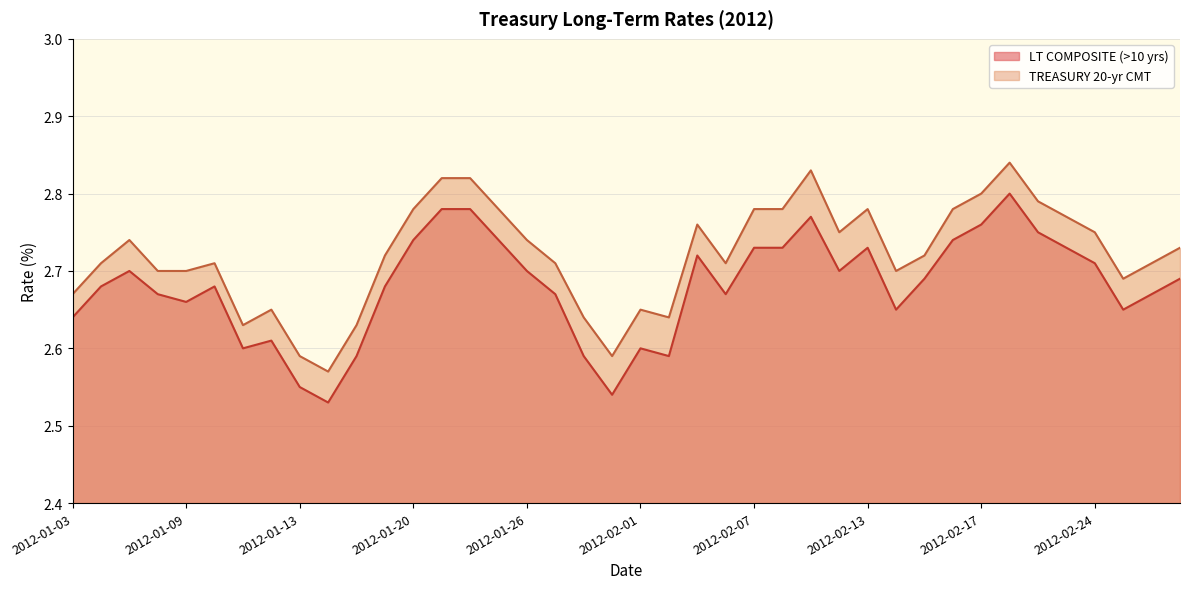

What is the difference between the second highest and second lowest values in the TREASURY 20-yr CMT series?

0.2